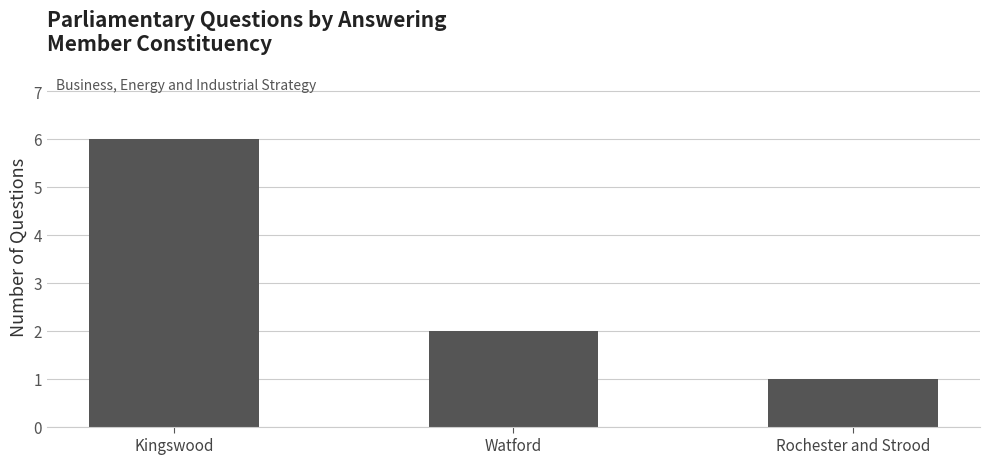

What is the sum of all values?

9